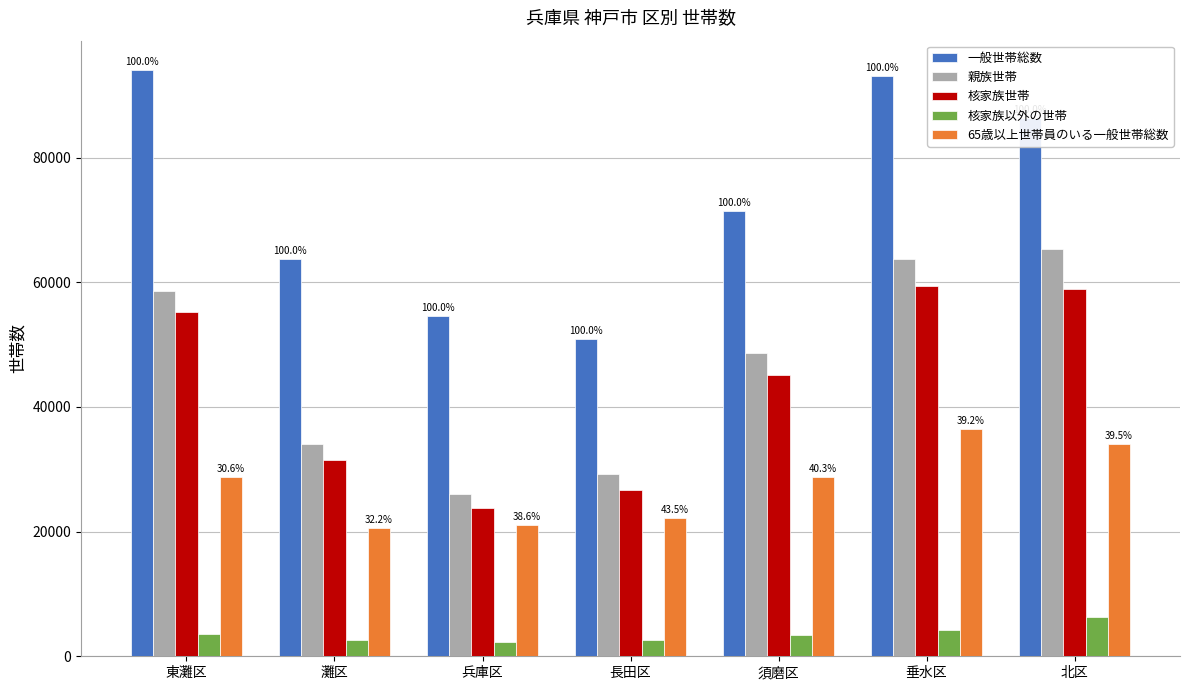

What is the minimum value for 核家族世帯?

23718